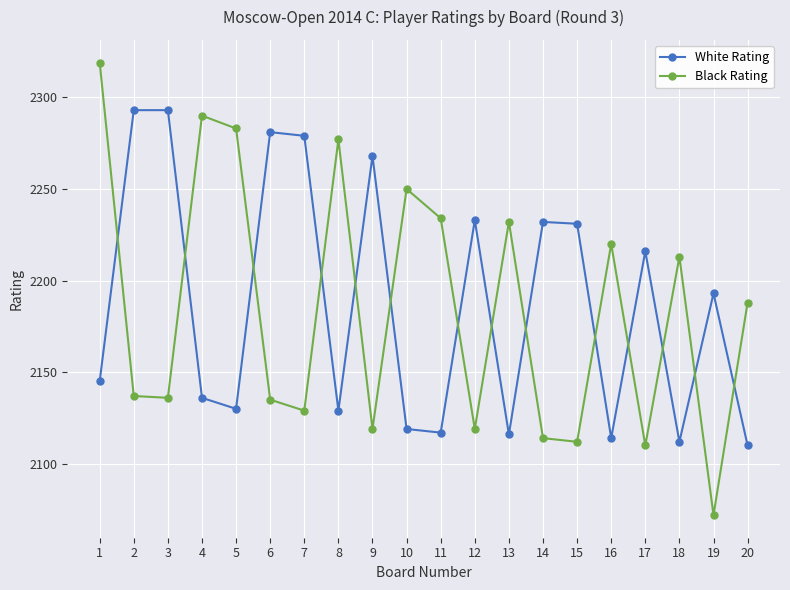

At which label is White Rating closest to 2201?

19